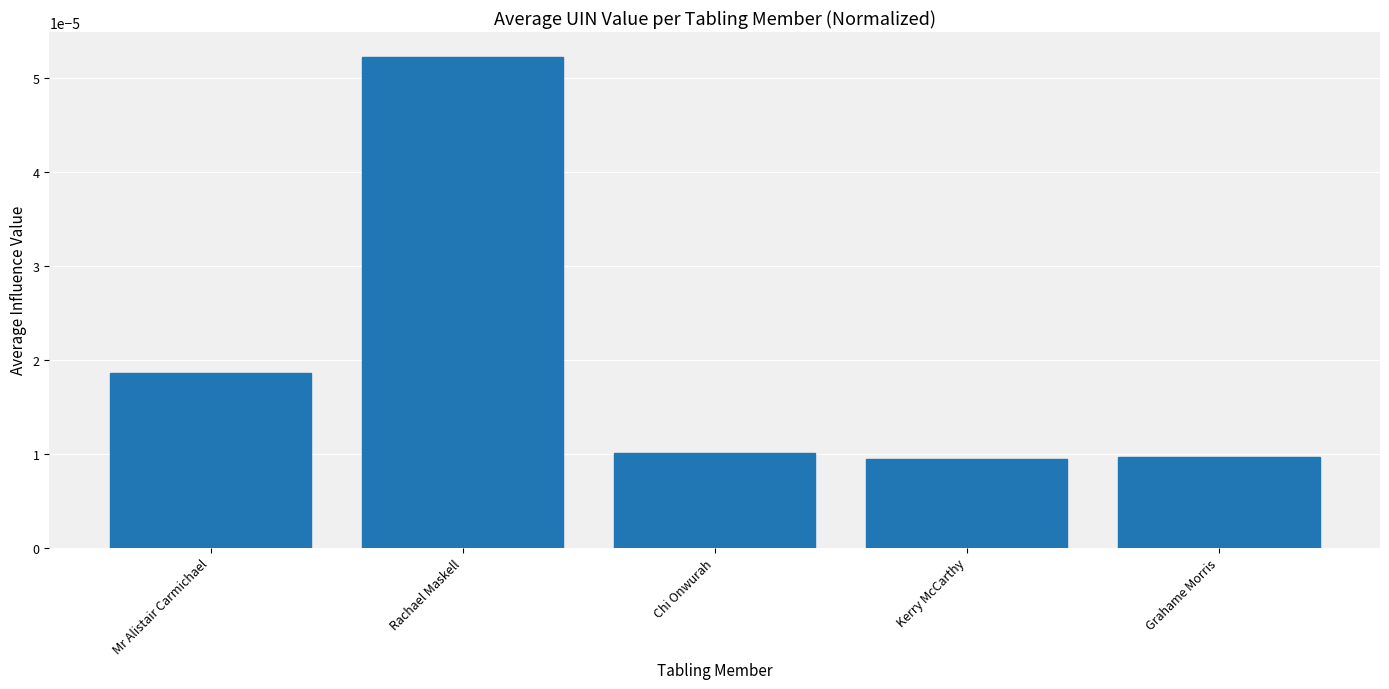

How many bars are there in total?

5